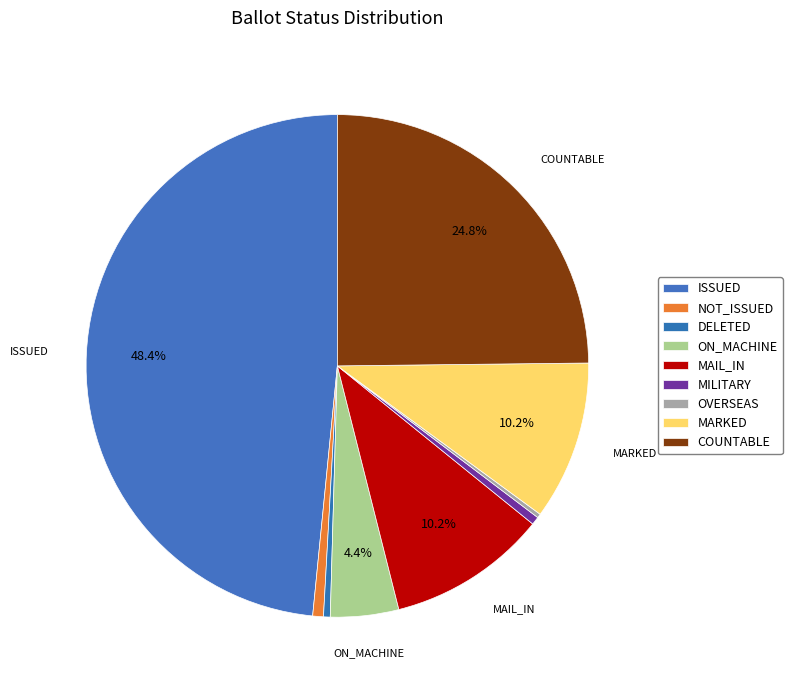

To the nearest percent, what percentage of the pie is COUNTABLE?

25%